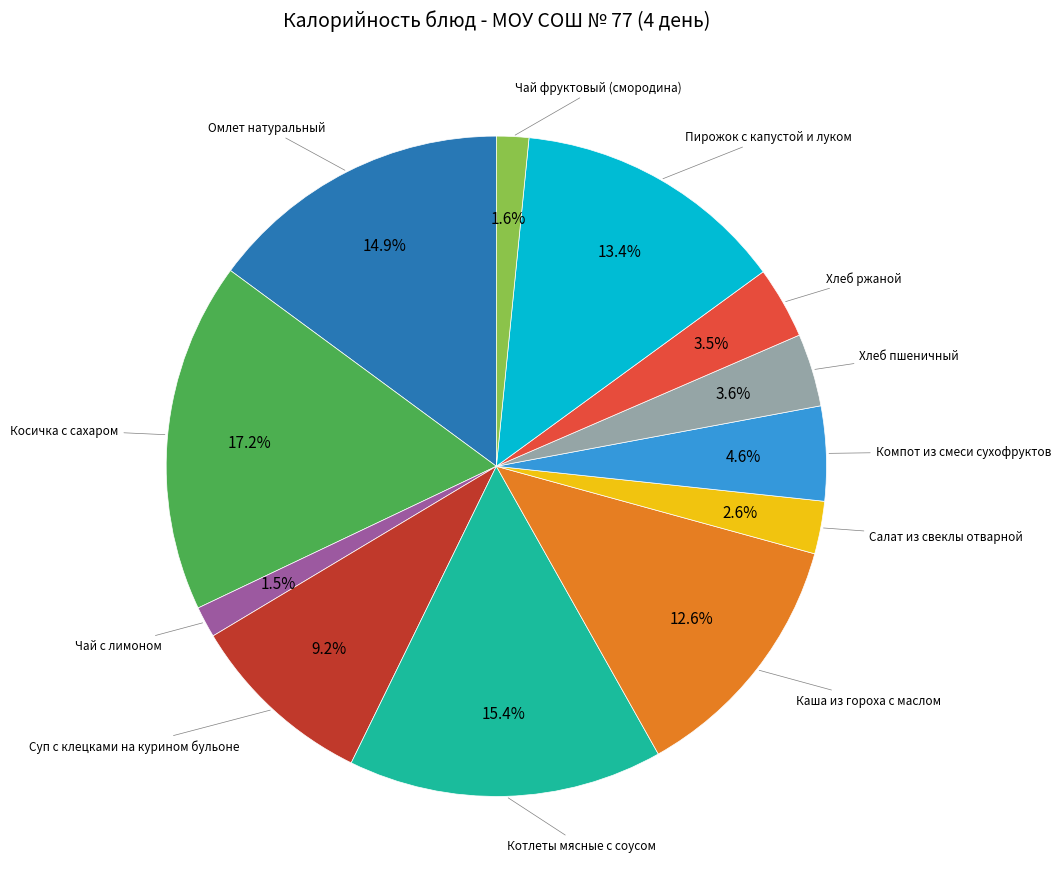

Count the number of slices in the pie.

12